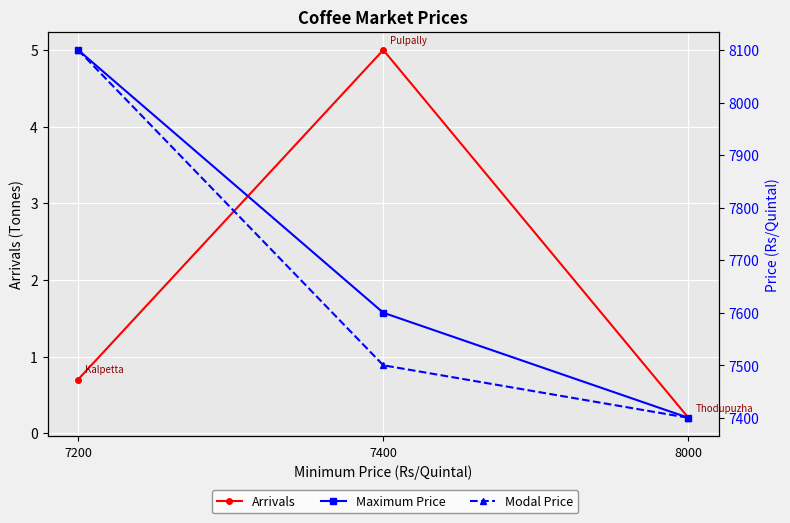

What is the lowest value of the Arrivals series?

0.2